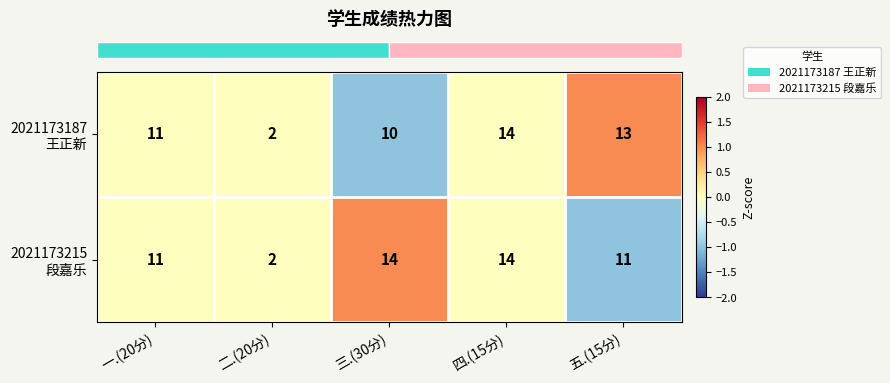

At how many categories does at least one series exceed 10?

4